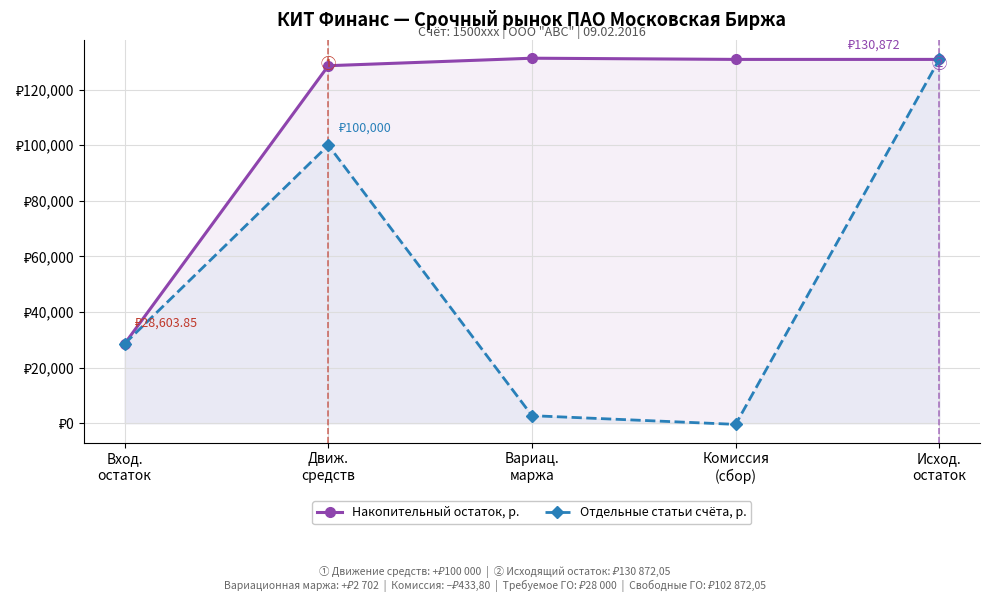

What is the value of the Отдельные статьи счёта, р. point at the 3rd from the left?

2702.0